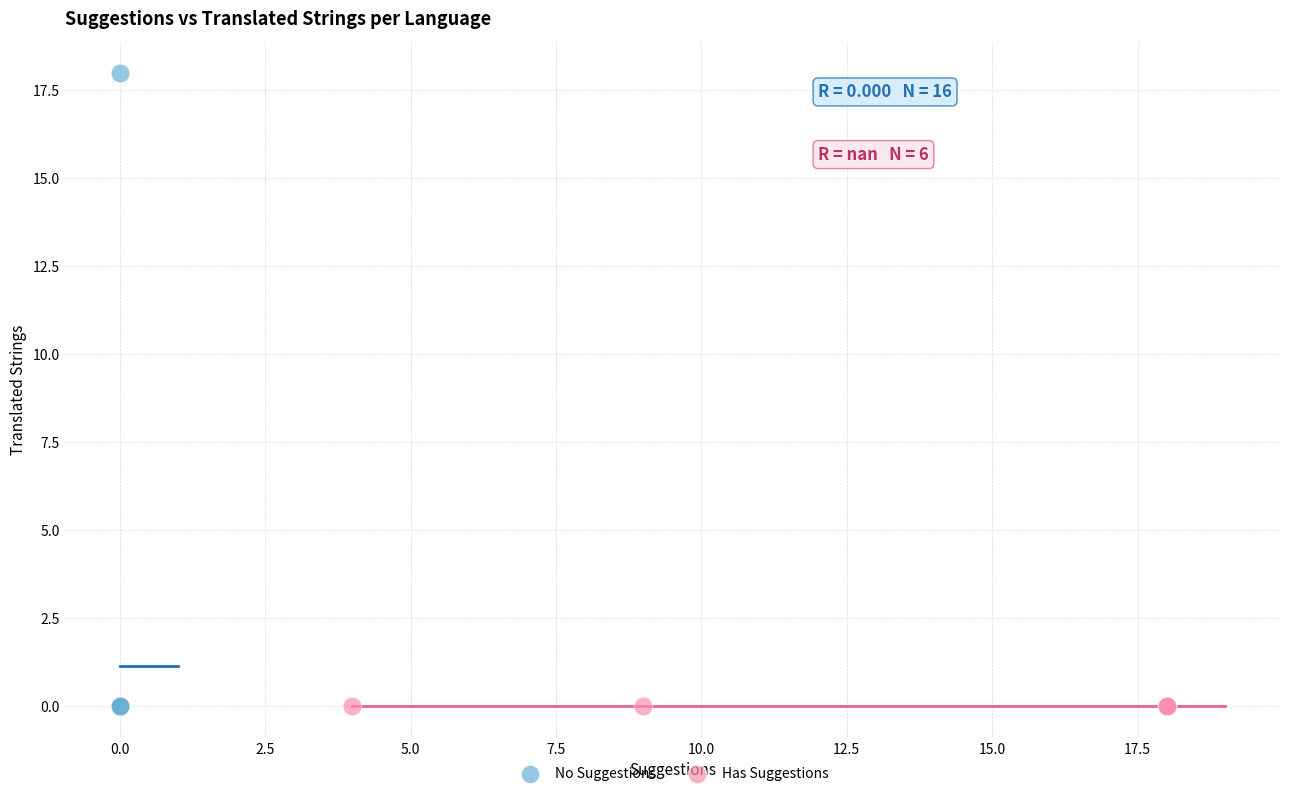

Which series reaches the maximum Y coordinate?

No Suggestions